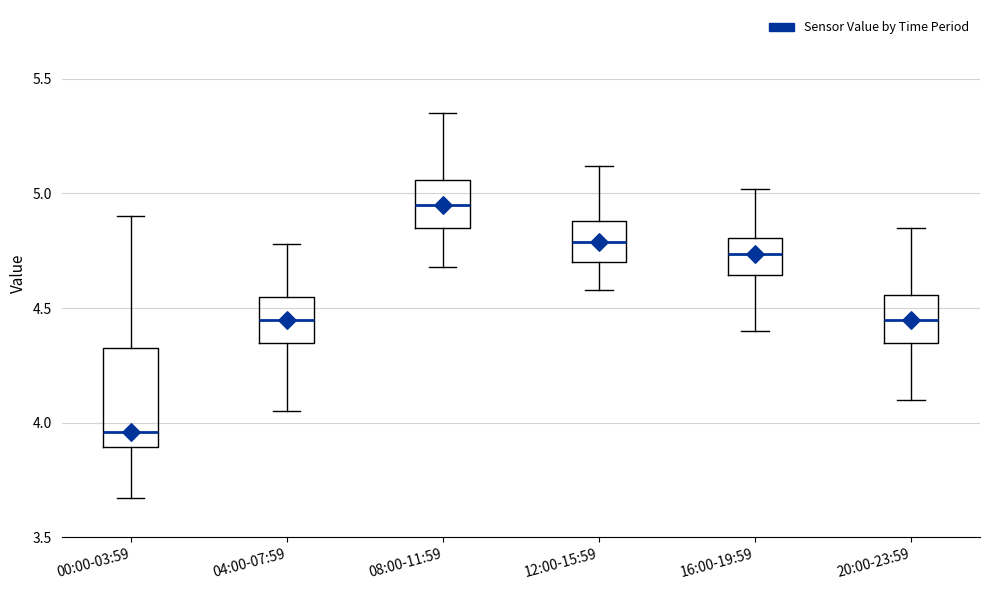

Comparing the boxes themselves (not the whiskers), which one is the tallest?

00:00-03:59